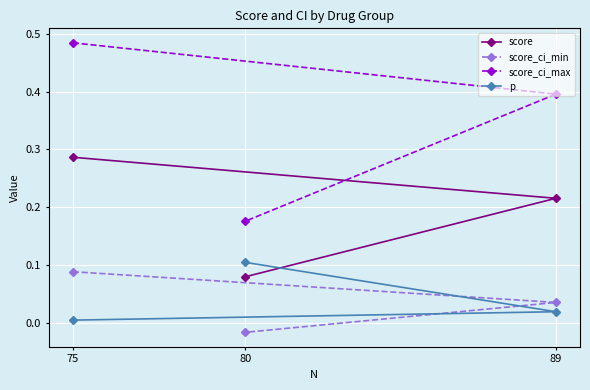

What is the sum of all score_ci_min values?

0.1